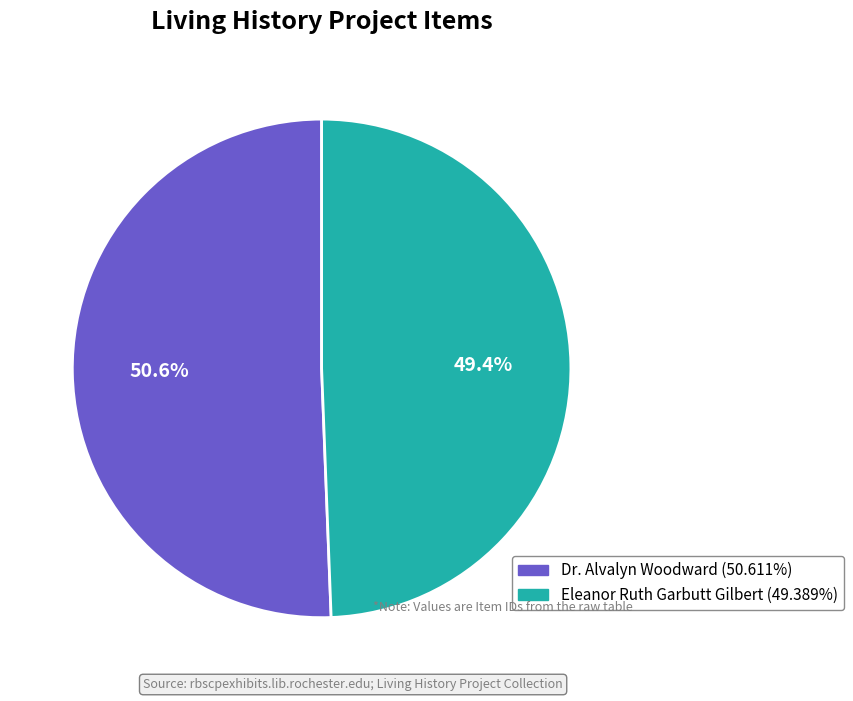

Is there a majority slice in this chart?

Yes